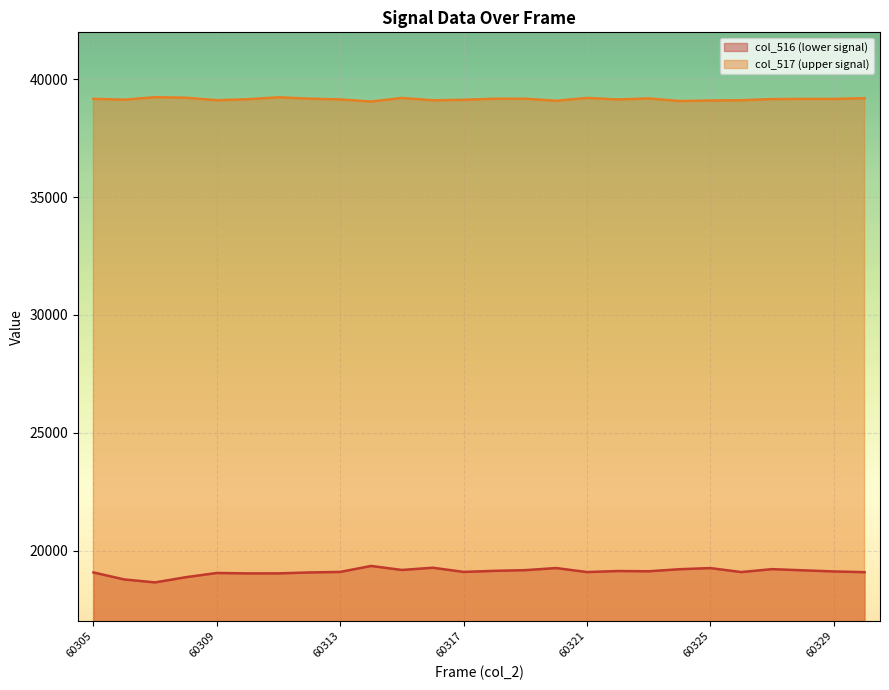

What is the difference between the col_517 values at 60317 and 60328?

37